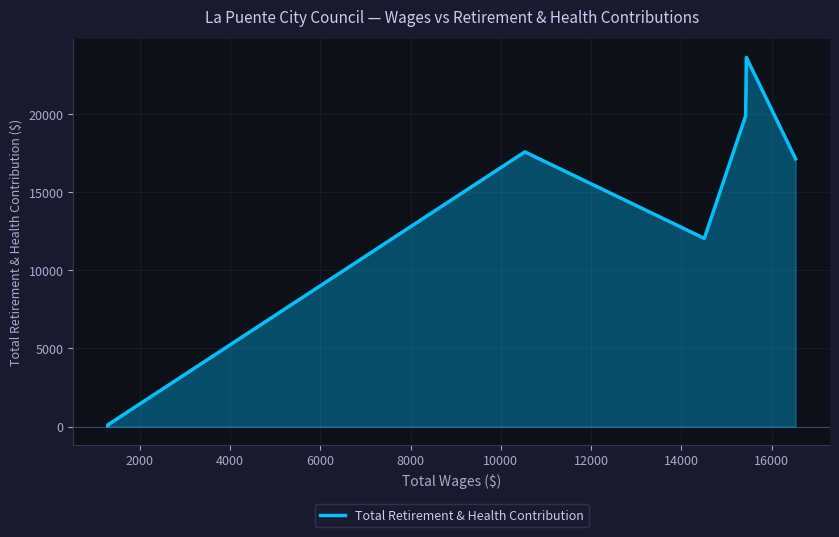

Does the chart have visible grid lines?

Yes